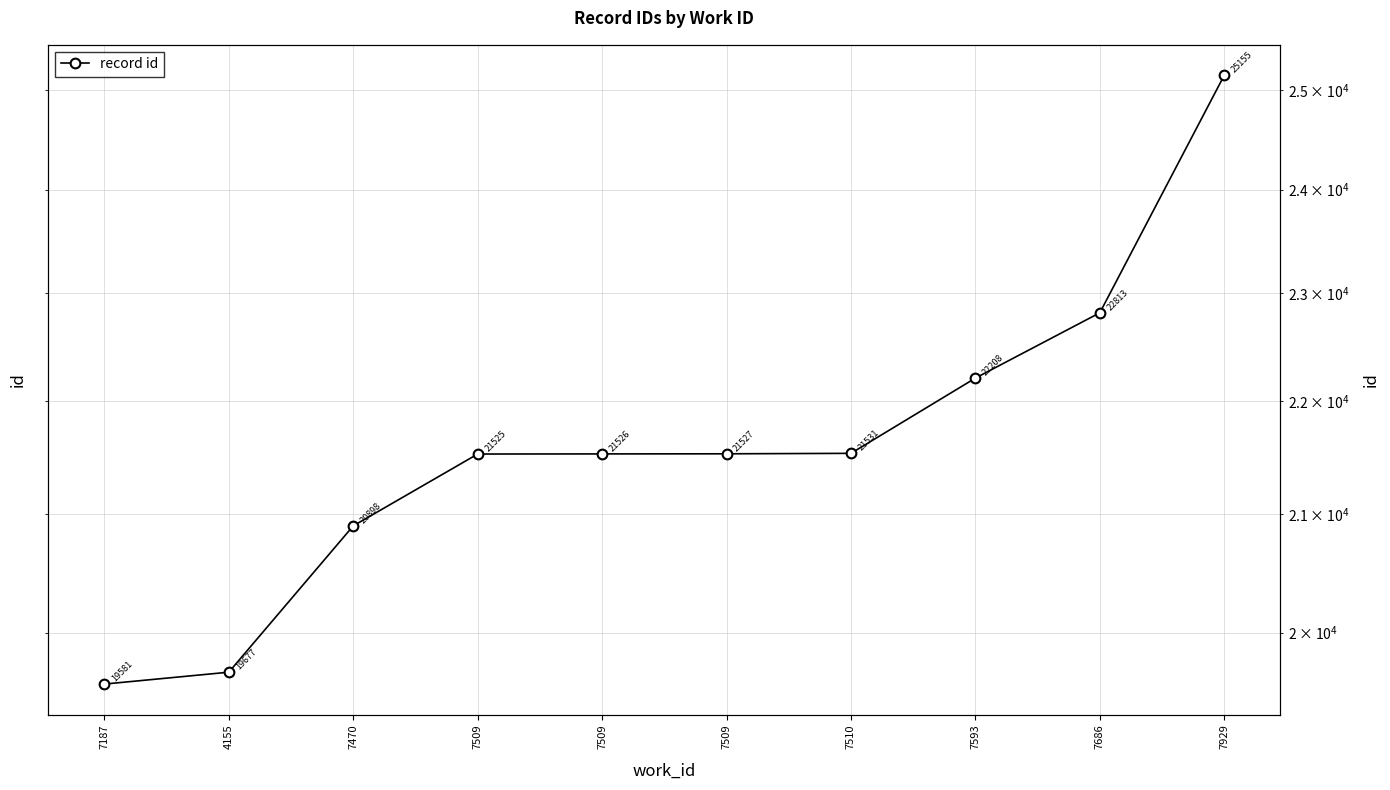

Does the chart have visible grid lines?

Yes